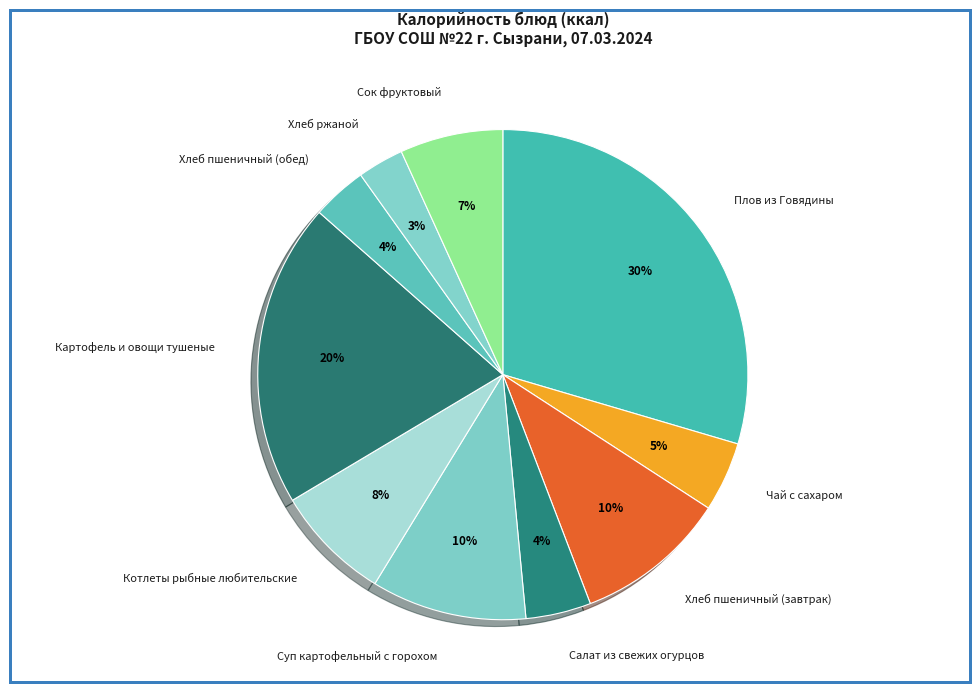

Combined, do Салат из свежих огурцов and Сок фруктовый account for over 50%?

No